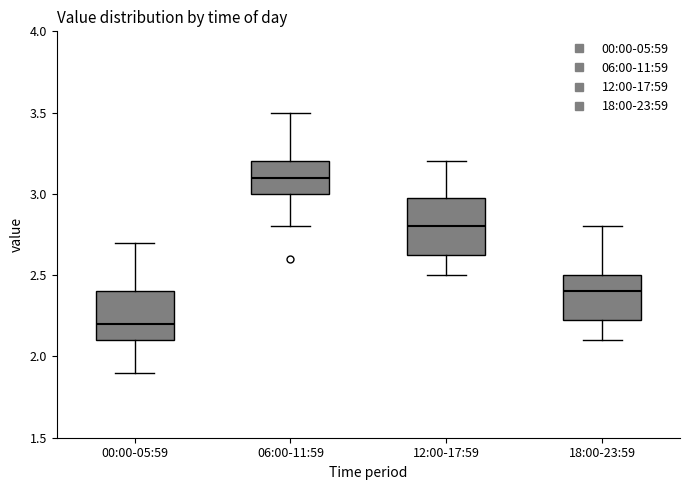

Where does the upper whisker of the box for 18:00-23:59 end on the y-axis? The values are not printed on the chart, so give them approximately, as read against the axis.

2.80